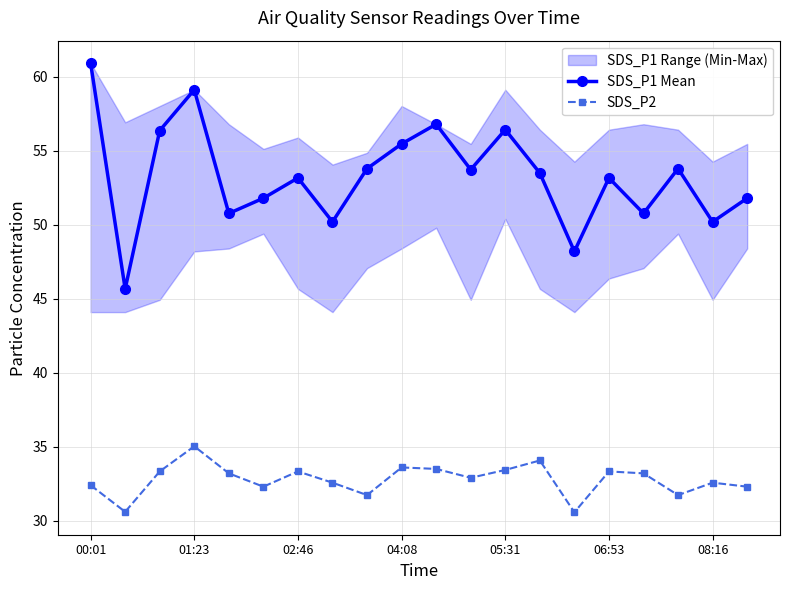

True or false: SDS_P2 and SDS_P1 Mean cross at least once.

False